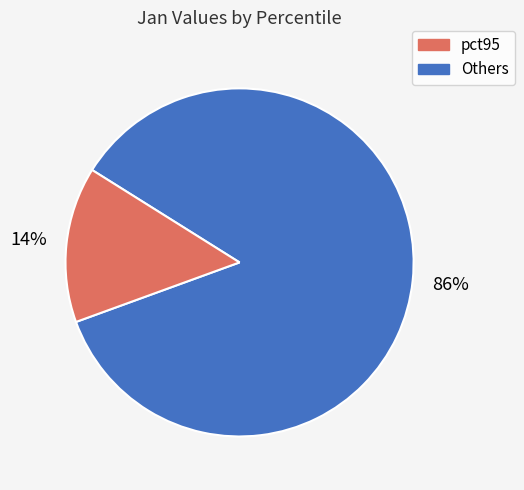

Is there a majority slice in this chart?

Yes